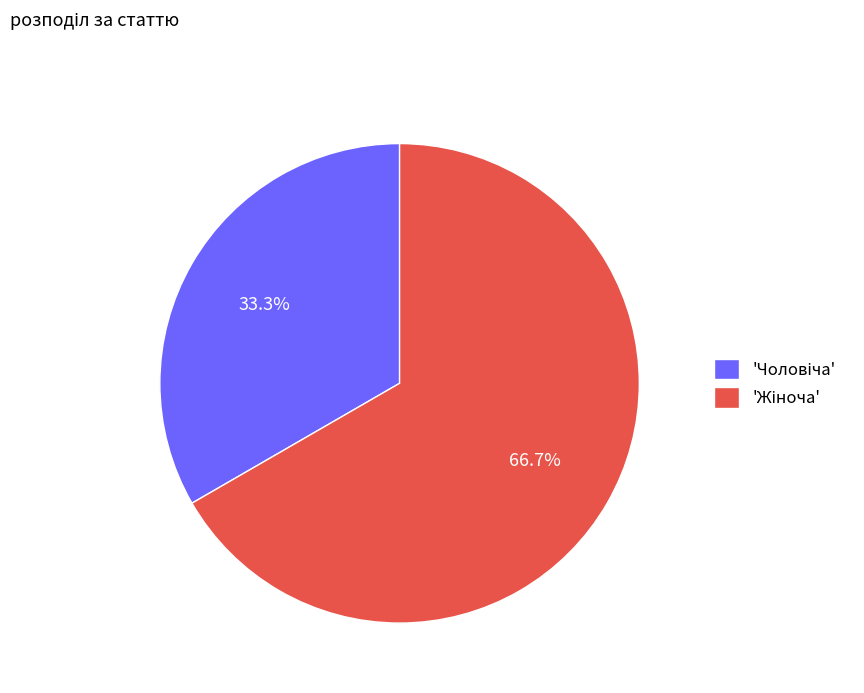

Is there a majority slice in this chart?

Yes